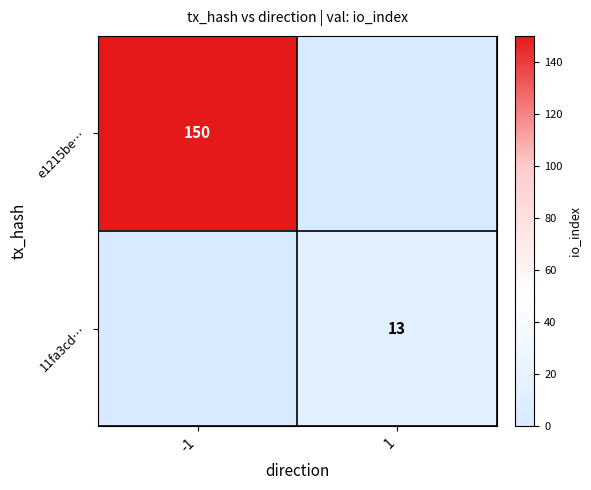

Between 1 and -1, which is larger?

-1